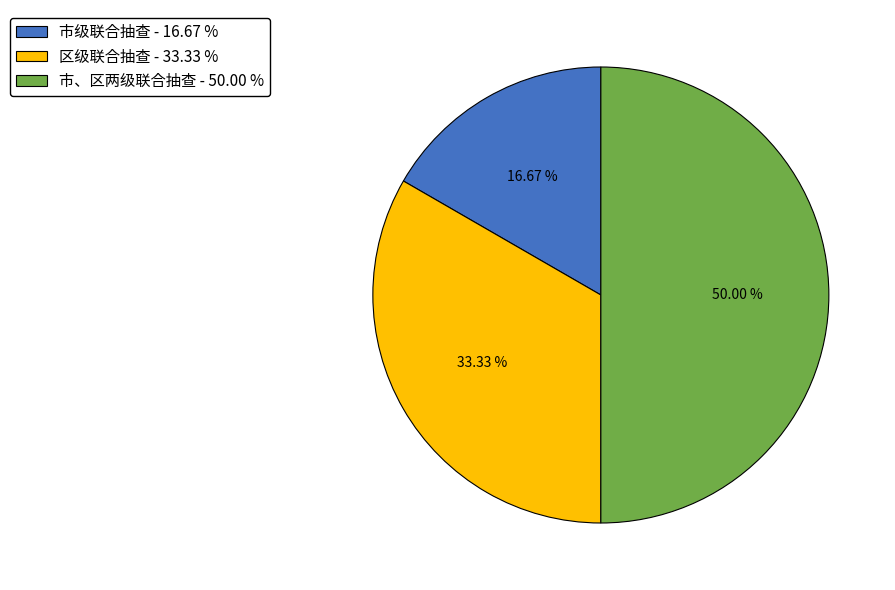

To the nearest percent, what is the difference between the 市级联合抽查 and 区级联合抽查 slice percentages?

17%